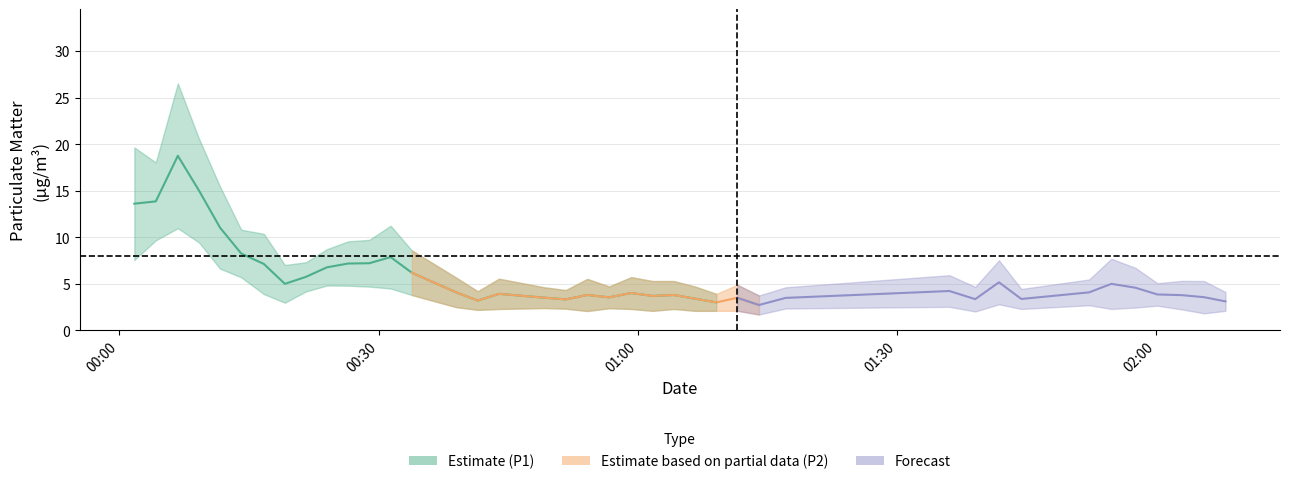

True or false: P1 and P2 cross at least once.

False